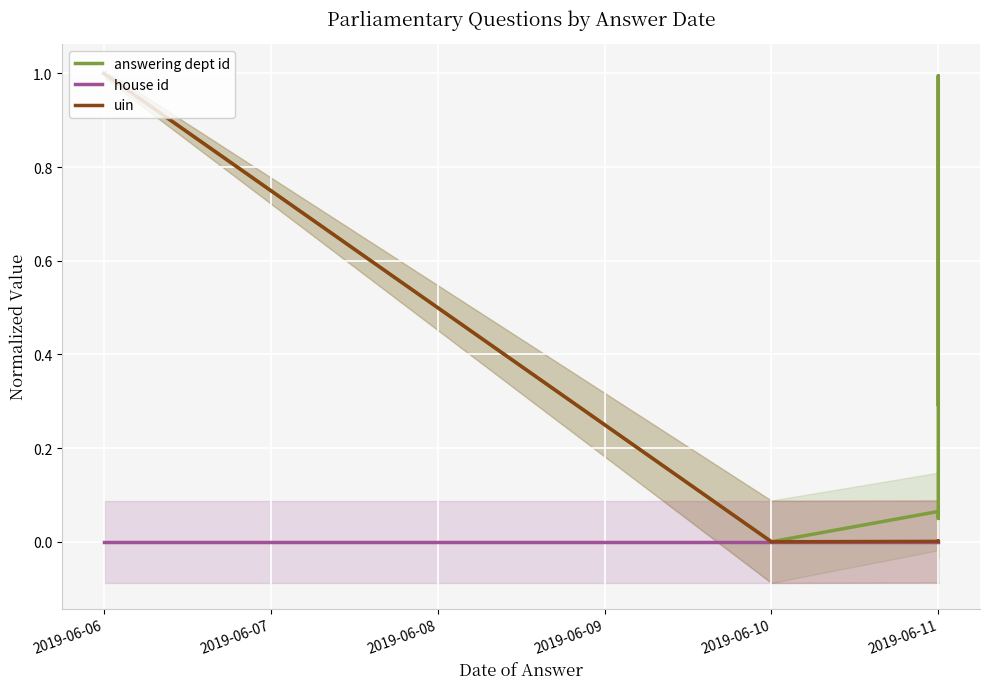

How many lines are shown in the chart?

3